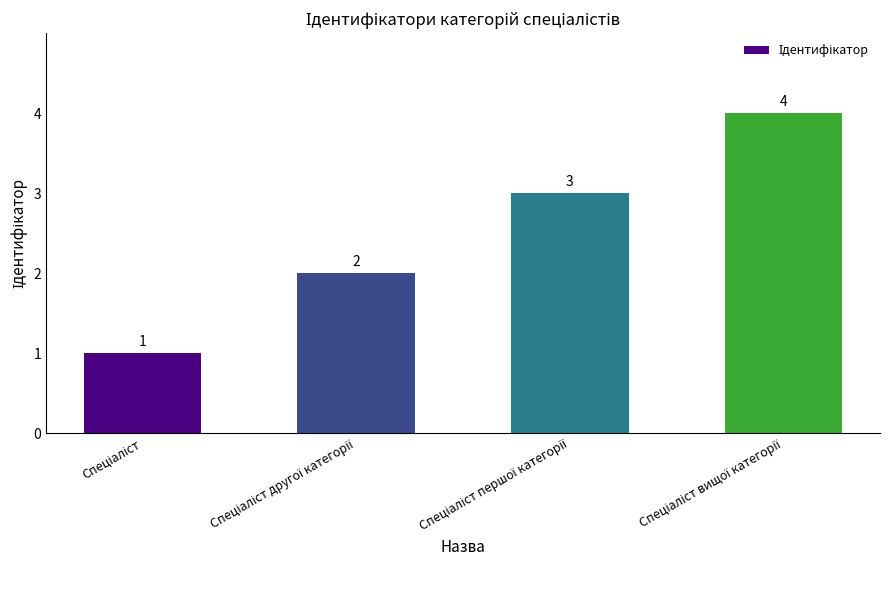

What is the greatest value displayed?

4